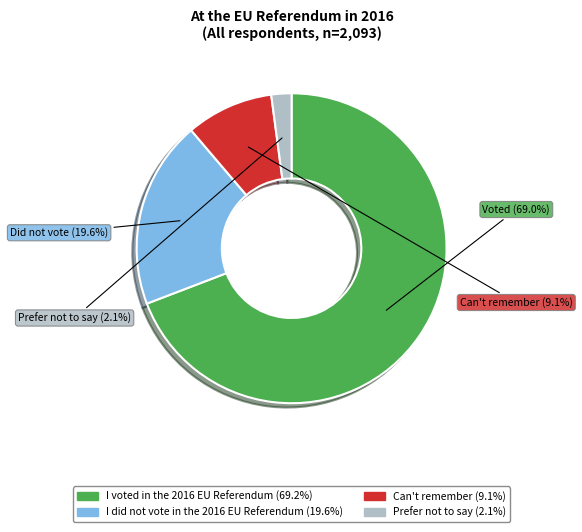

What is the total percentage of Prefer not to say and I did not vote in the 2016 EU Referendum?

21.7%